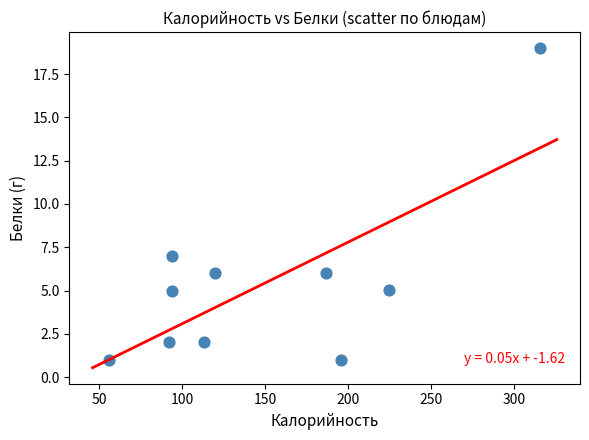

What is the average X value?

149.3